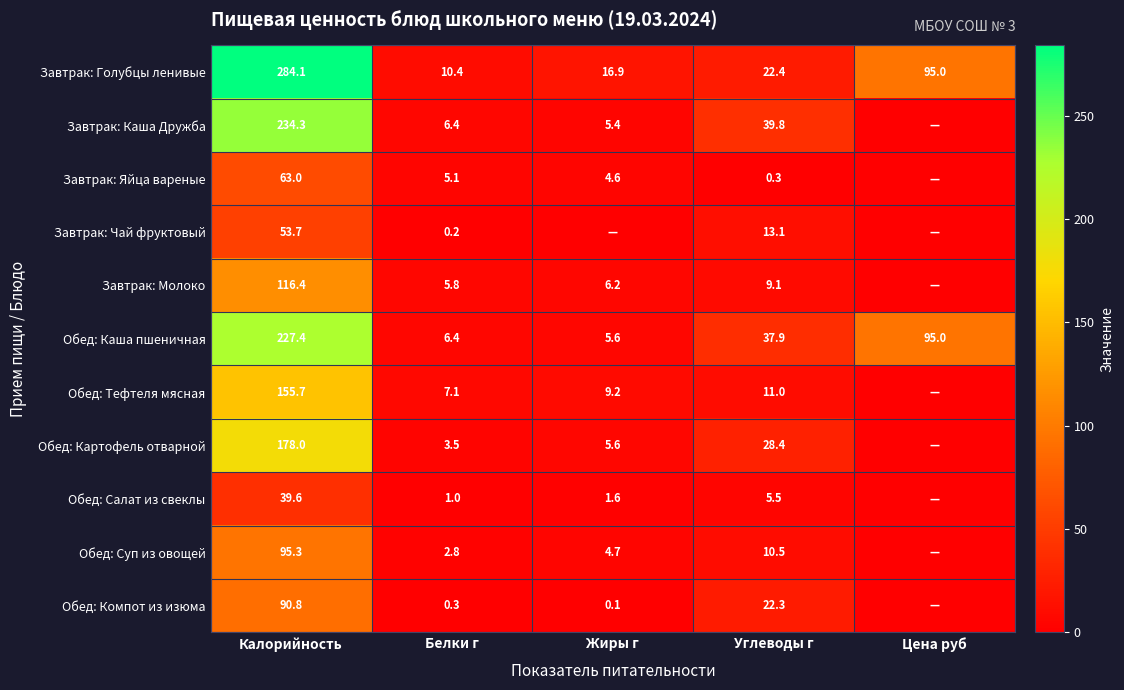

What is the maximum value for Обед: Каша пшеничная?

227.4